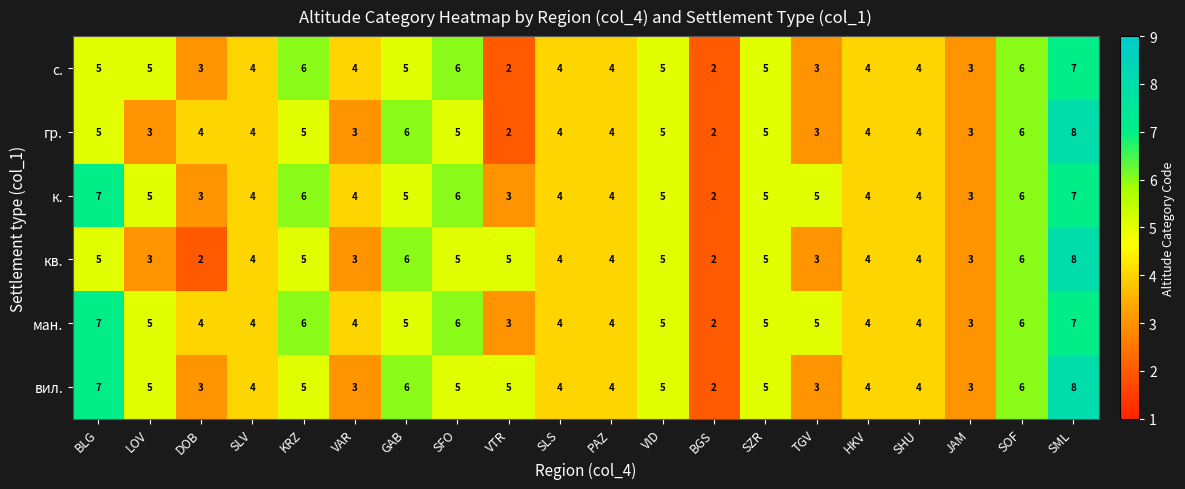

Where does the гр. series first go above 4?

BLG